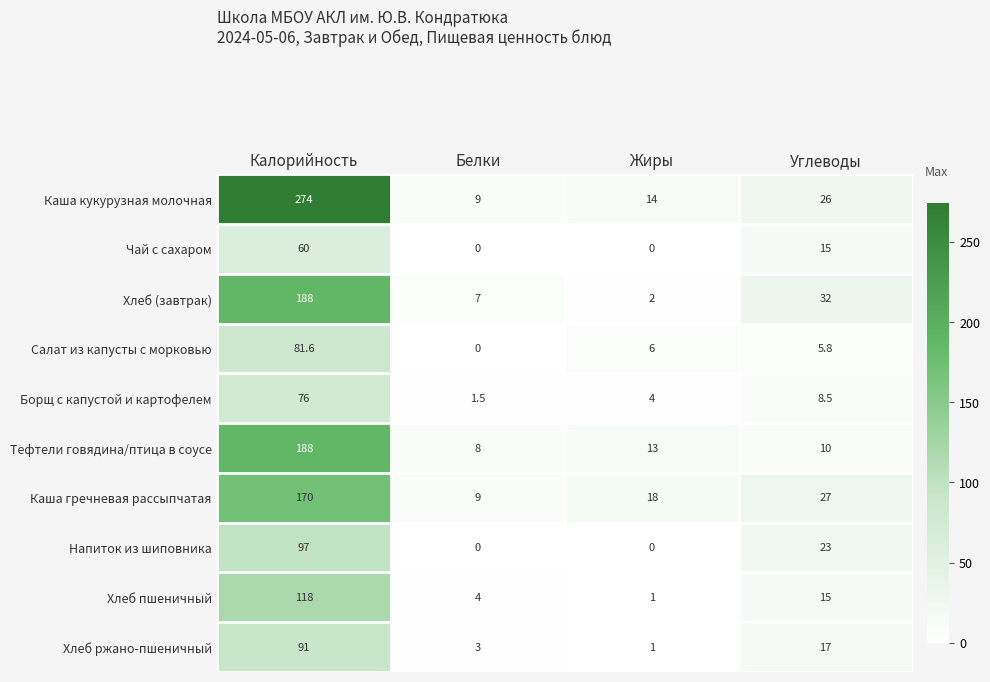

What is the difference between the second highest and minimum values in the Хлеб пшеничный series?

14.0